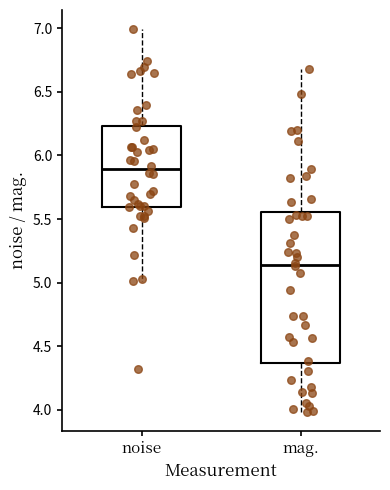

Where does the median line of the box for mag. sit on the y-axis? The values are not printed on the chart, so give them approximately, as read against the axis.

5.15